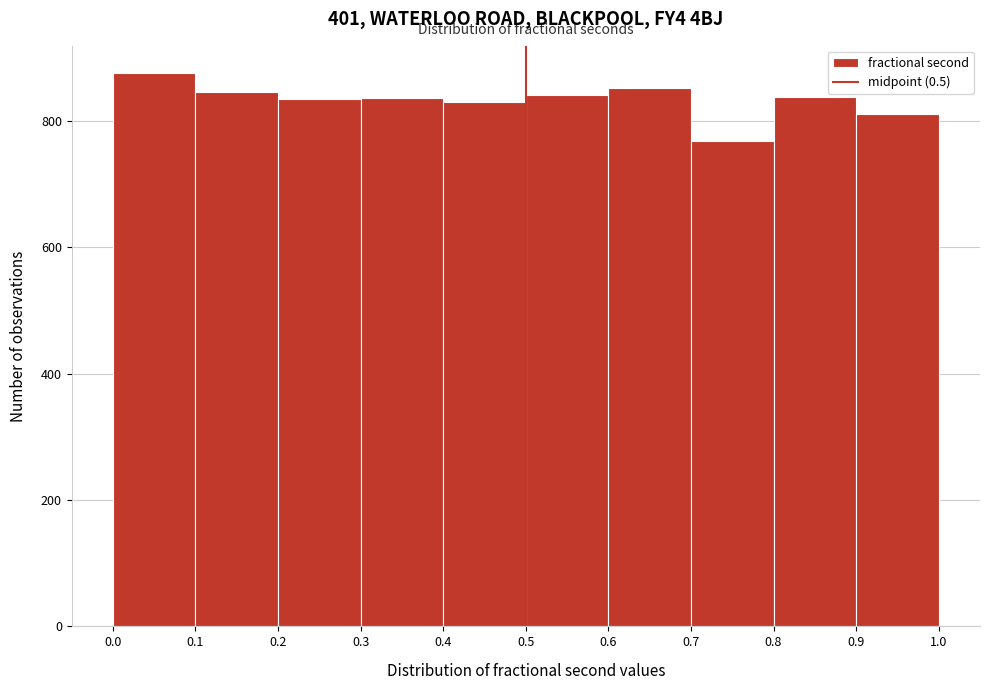

Reading left to right, transcribe this chart: for each bar, give the range it covers on the x-axis and its height. The values are not printed on the chart, so give them approximately, as read against the axis.

0.0 to 0.1: 880
0.1 to 0.2: 840
0.2 to 0.3: 840
0.3 to 0.4: 840
0.4 to 0.5: 820
0.5 to 0.6: 840
0.6 to 0.7: 860
0.7 to 0.8: 760
0.8 to 0.9: 840
0.9 to 1.0: 820